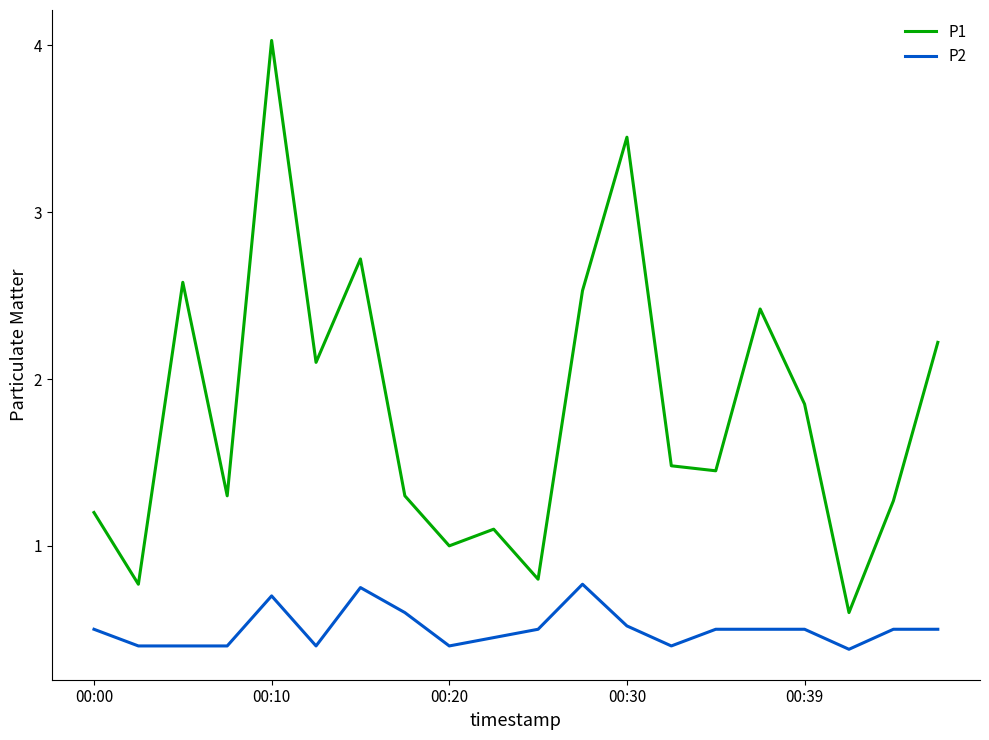

What are all the series names shown in the legend?

P1, P2